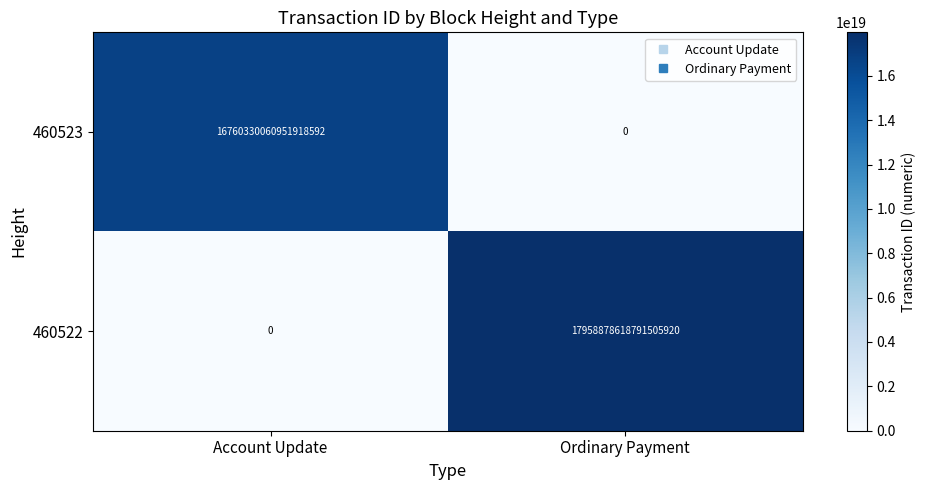

At which label is 460522 closest to 8979439309395752960?

Account Update